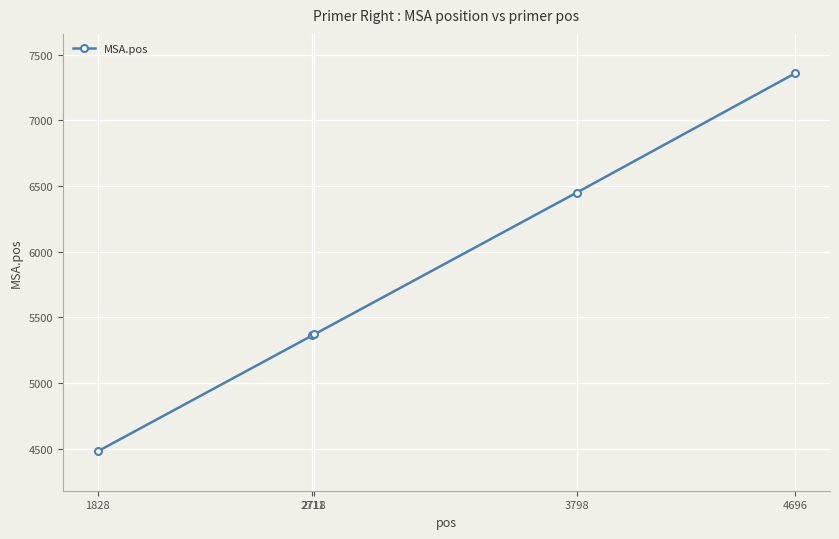

What is the value of the 1st point from the left?

4481